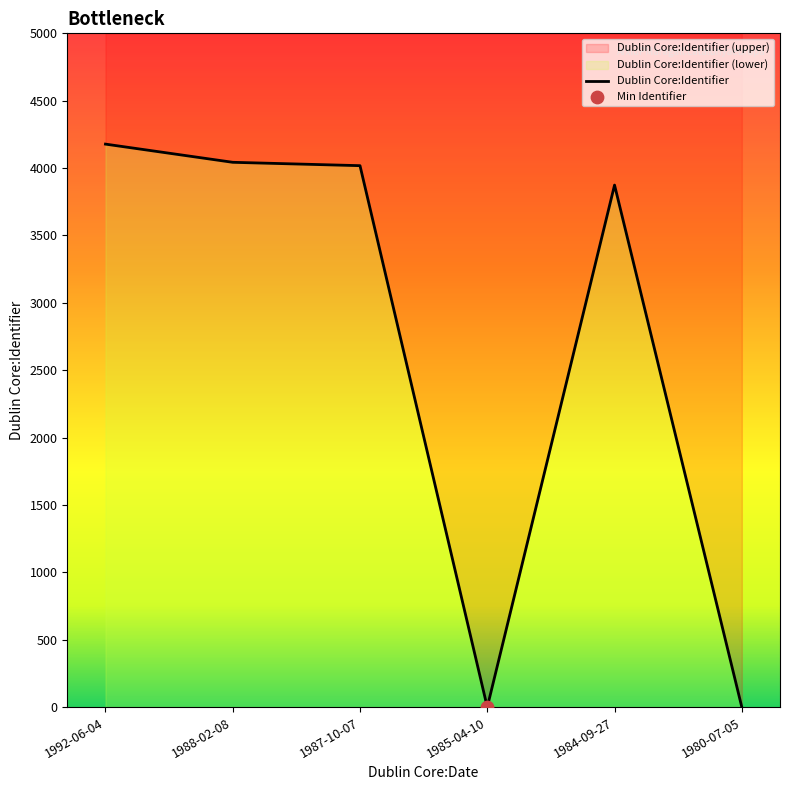

What is the change in value from 1992-06-04 to 1987-10-07?

-160